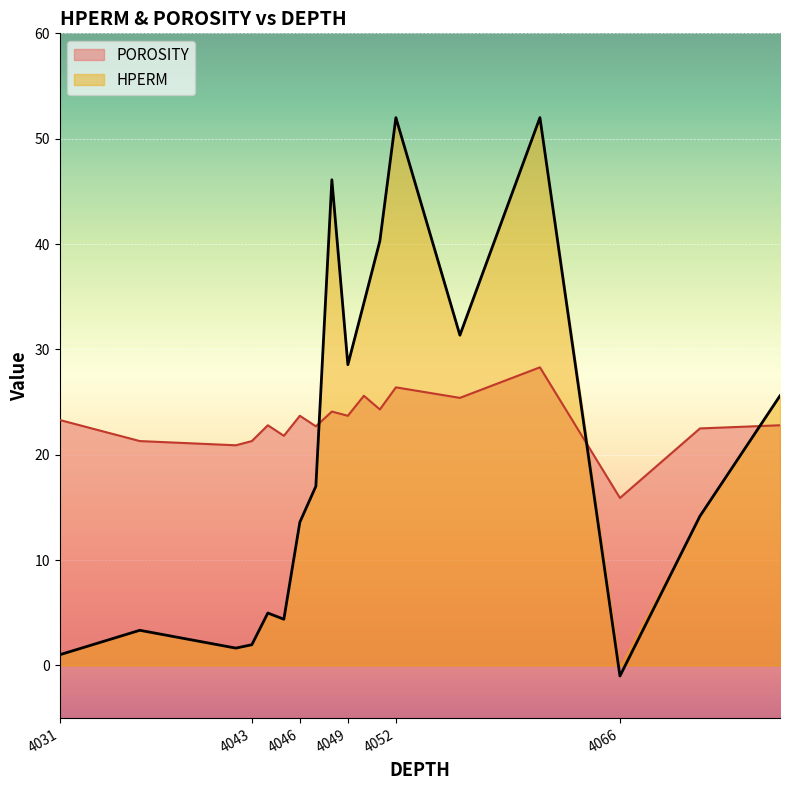

Which has a higher value, 4036 or 4051?

4051